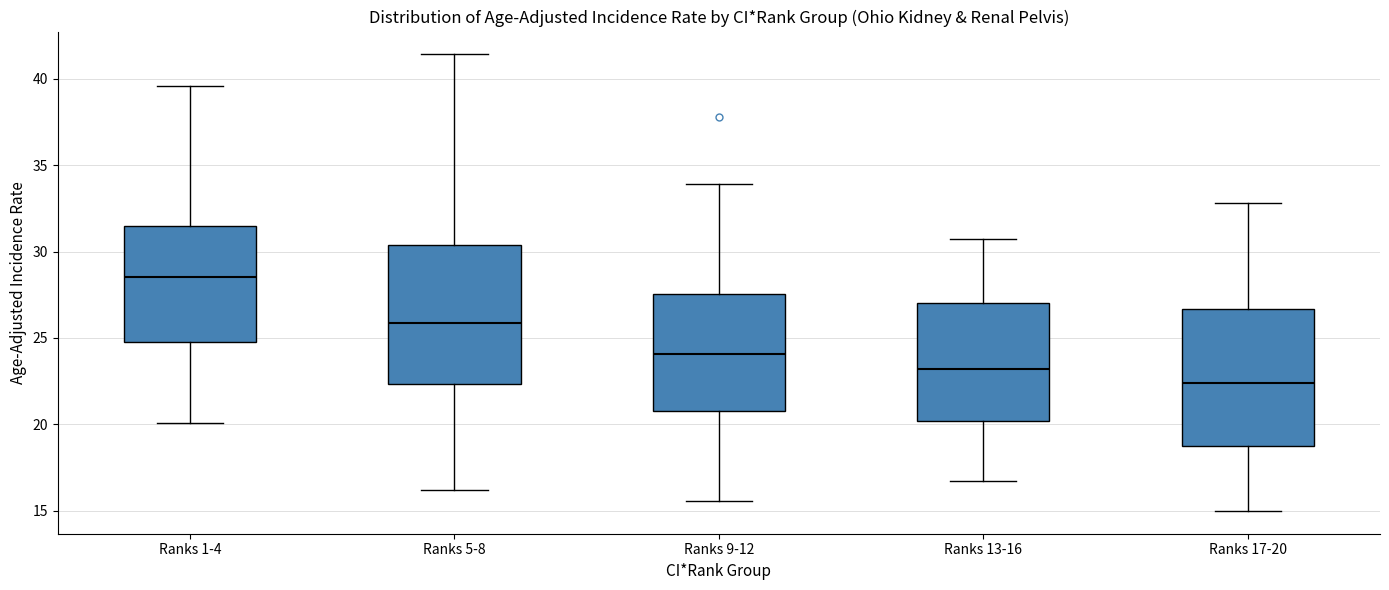

Where does the upper whisker of the box for Ranks 13-16 end on the y-axis? The values are not printed on the chart, so give them approximately, as read against the axis.

30.5